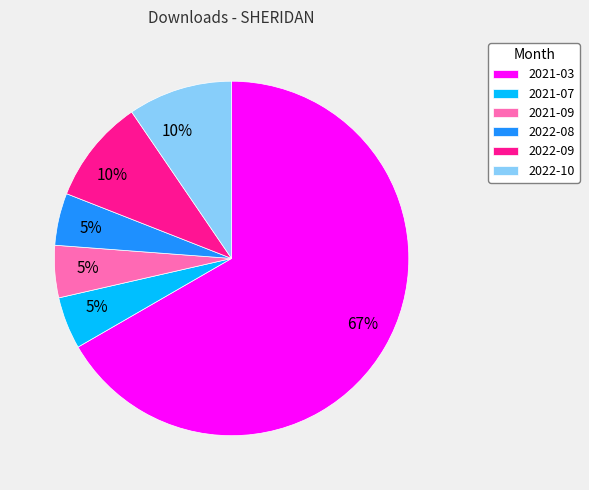

The 2022-10 slice represents 10% of the pie. True or false?

True